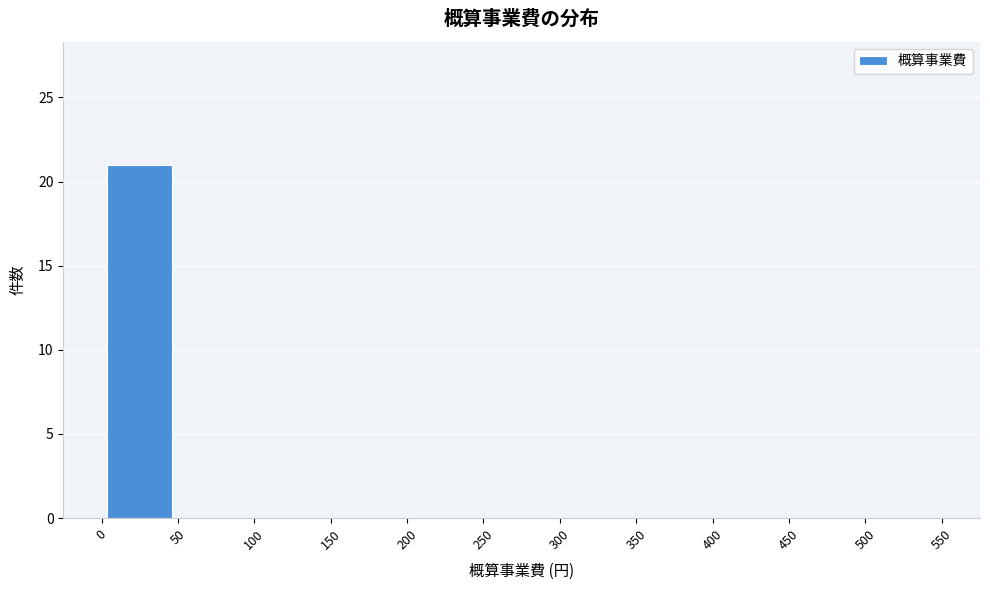

Reading left to right, transcribe this chart: for each bar, give the range it covers on the x-axis and its height. The values are not printed on the chart, so give them approximately, as read against the axis.

0 to 50: 21
50 to 100: 0
100 to 150: 0
150 to 200: 0
200 to 250: 0
250 to 300: 0
300 to 350: 0
350 to 400: 0
400 to 450: 0
450 to 500: 0
500 to 550: 0